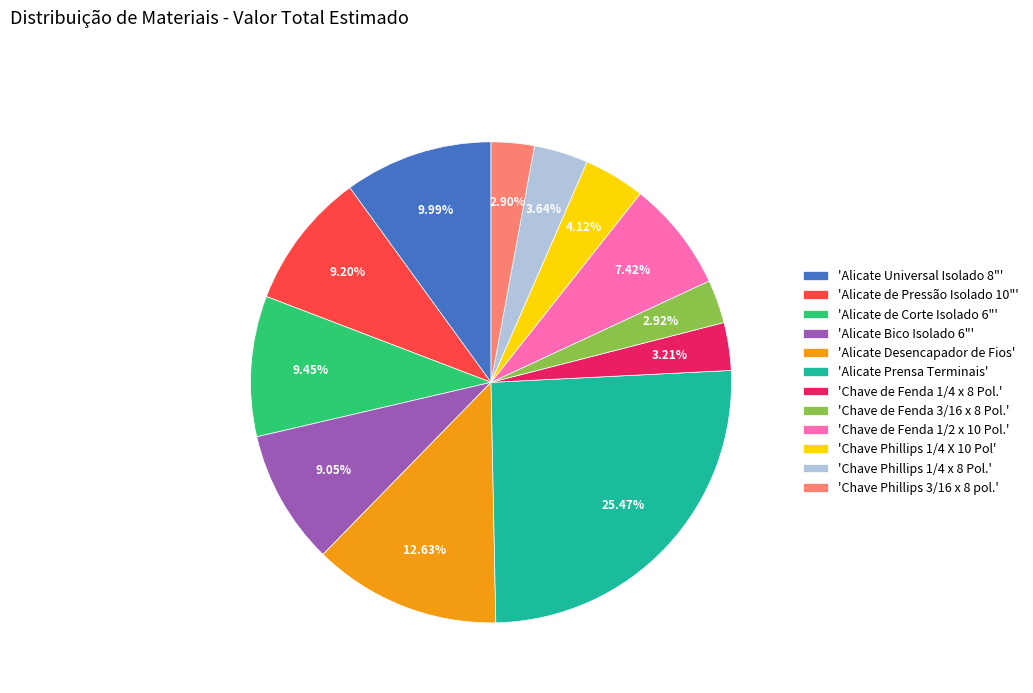

What is the largest slice in the pie chart?

'Alicate Prensa Terminais'